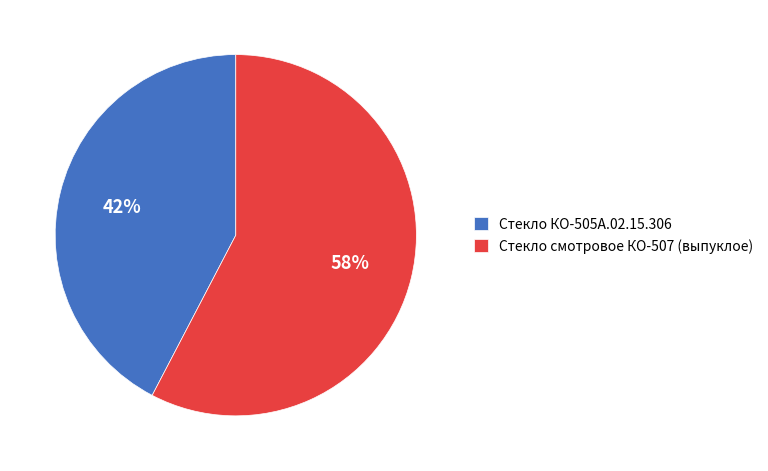

What is the smallest slice in the pie chart?

Стекло КО-505А.02.15.306